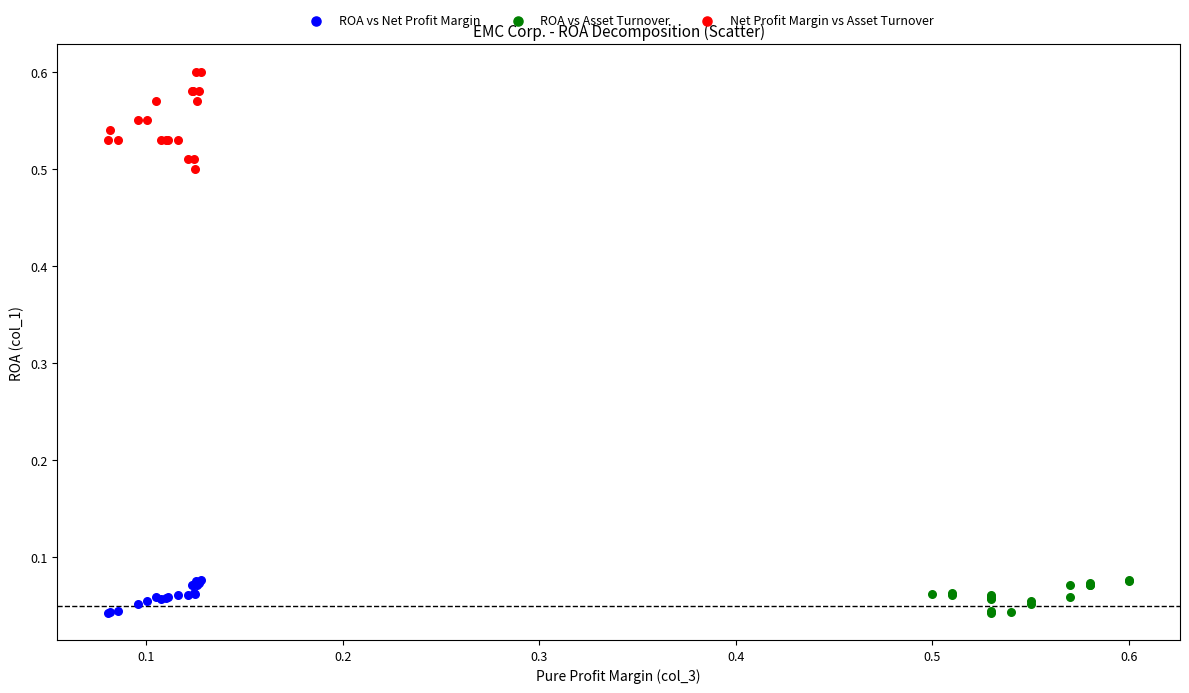

Which series contains the highest Y value?

Net Profit Margin vs Asset Turnover